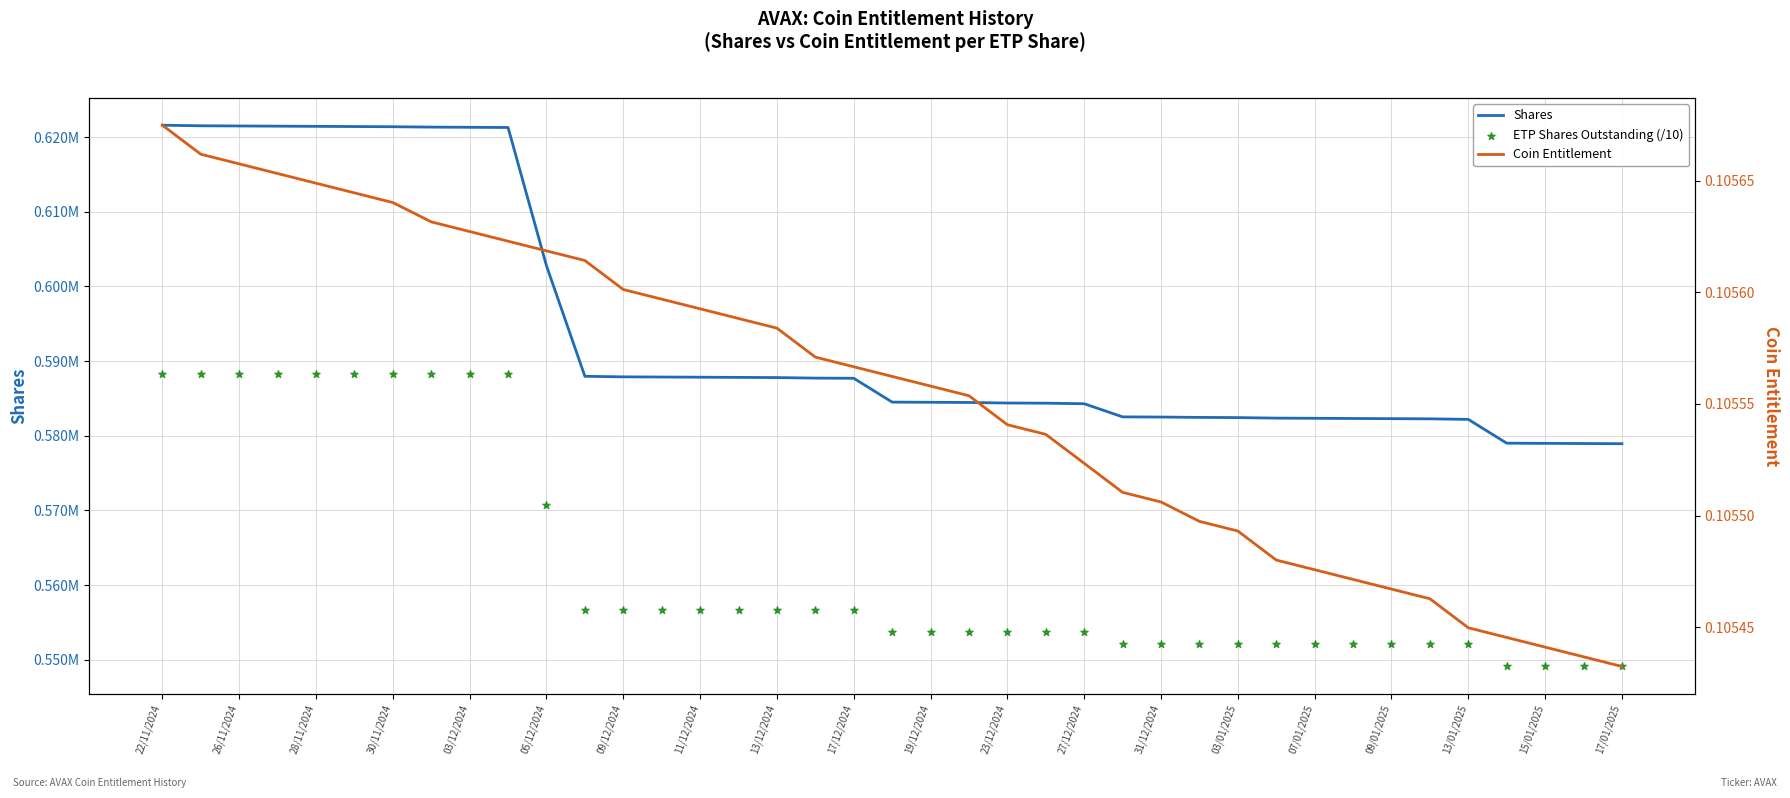

Is the value of ETP Shares Outstanding (/10) at 27/12/2024 greater than the value of Shares at 22/11/2024?

No